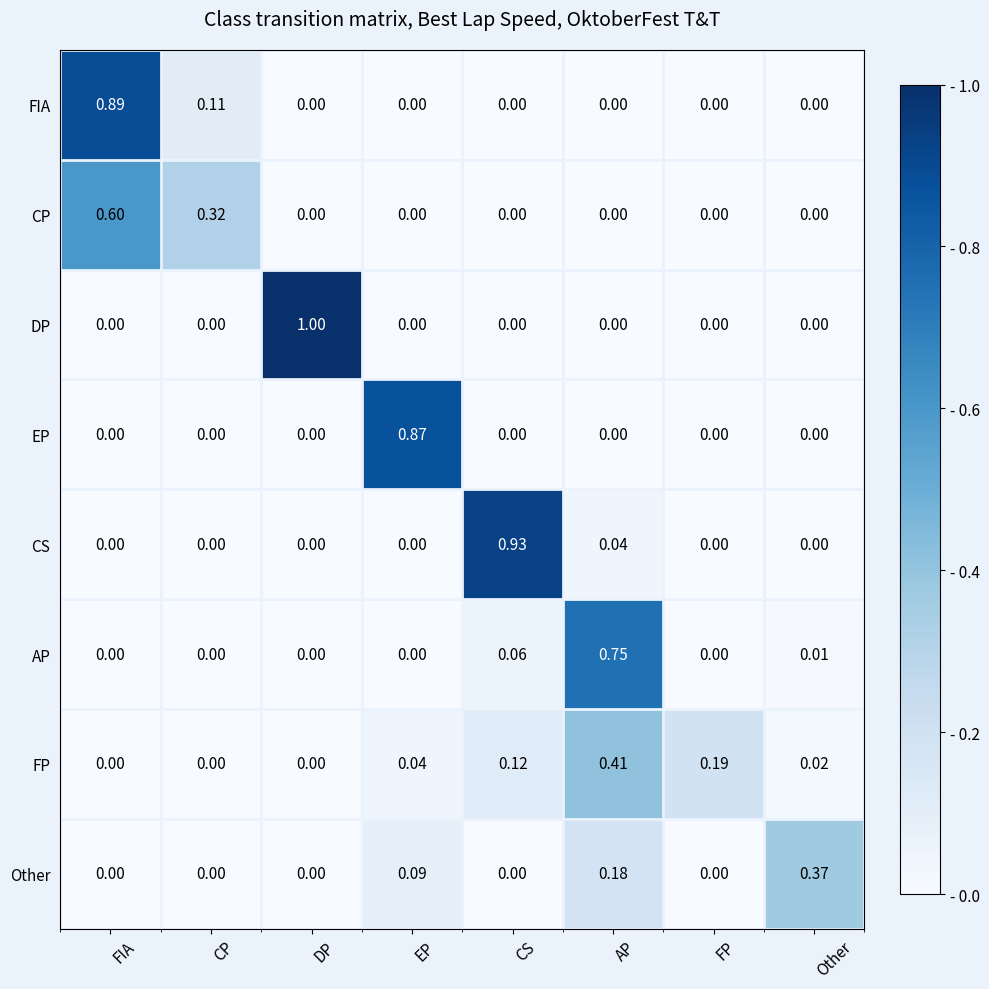

Which series has the largest range (max minus min)?

DP